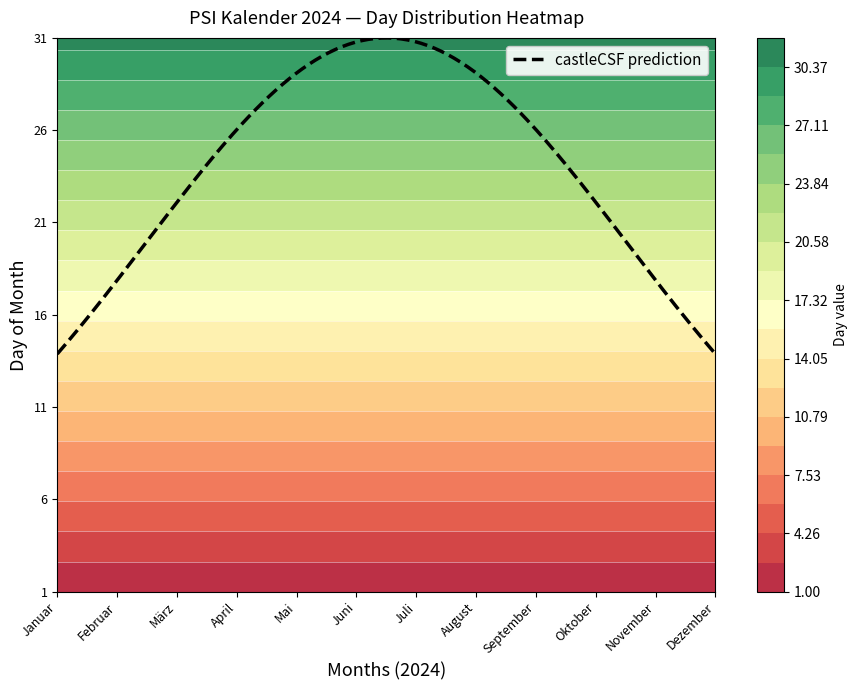

At which label does Januar first exceed 16?

17